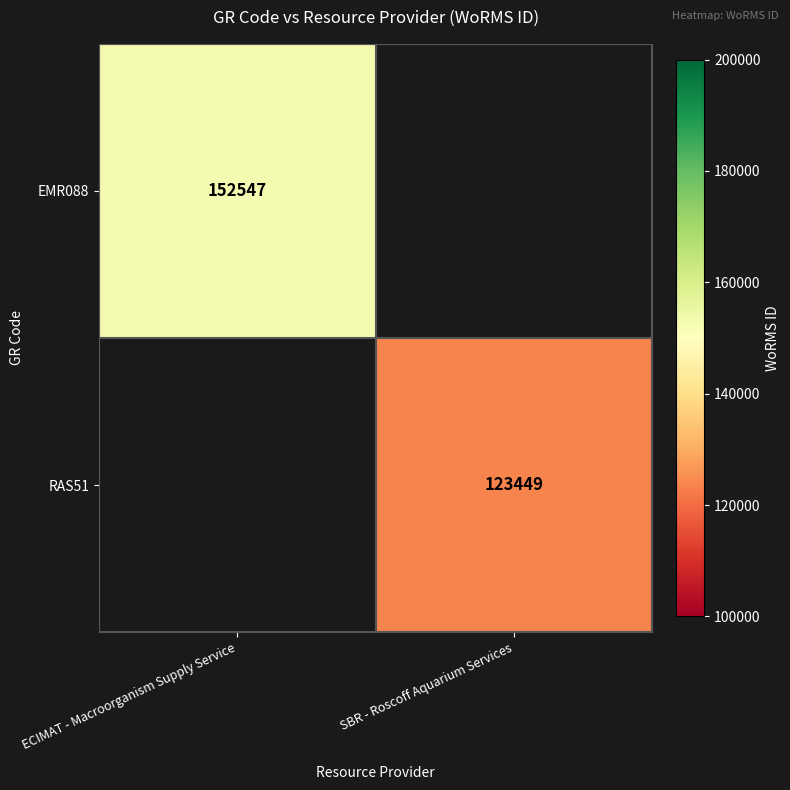

True or false: RAS51 has a value of 172081 at SBR - Roscoff Aquarium Services.

False